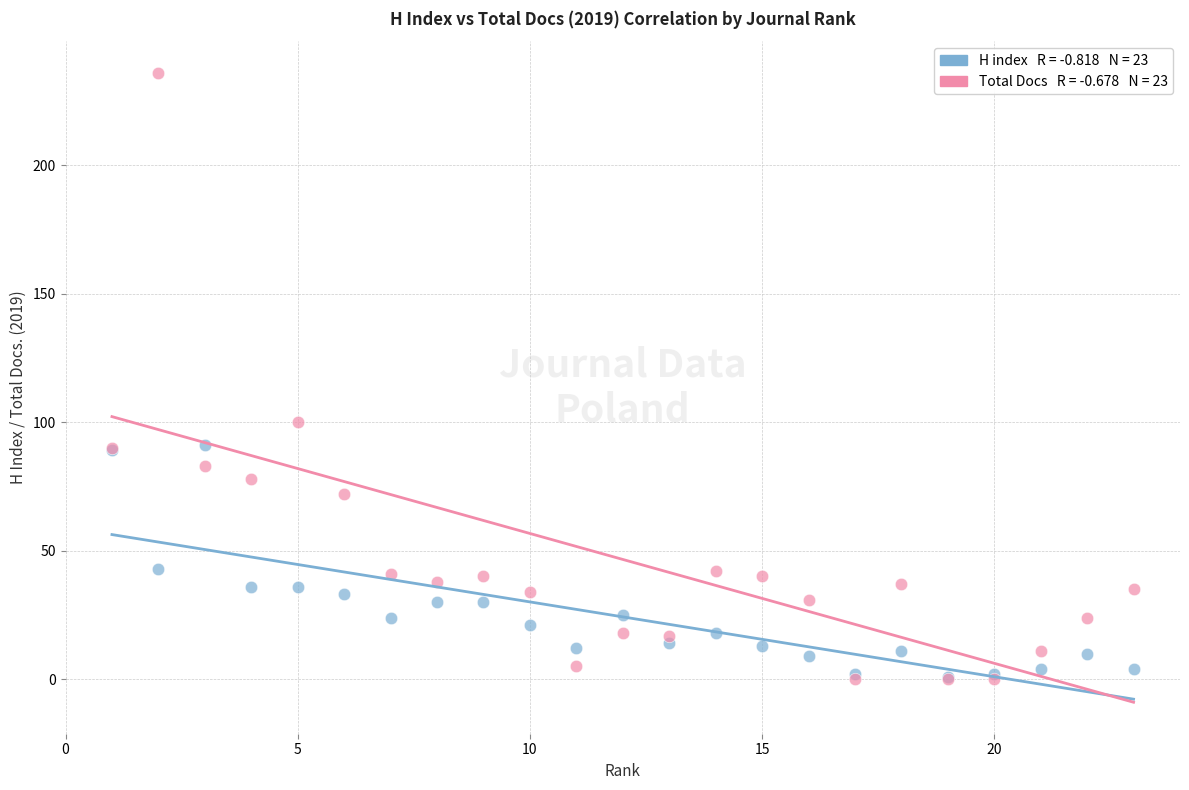

Across all series, what Y value is closest to 118?

100